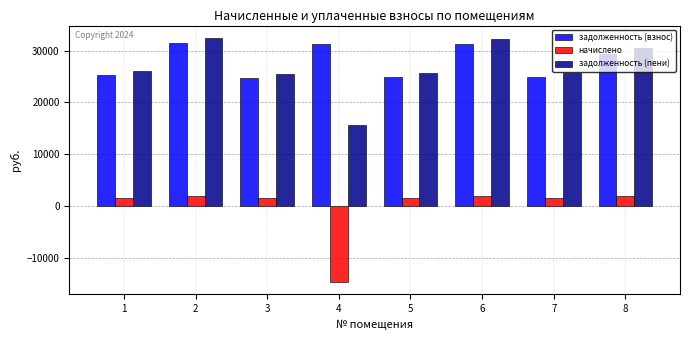

What is the lowest value of the задолженность (пени) series?

15602.2